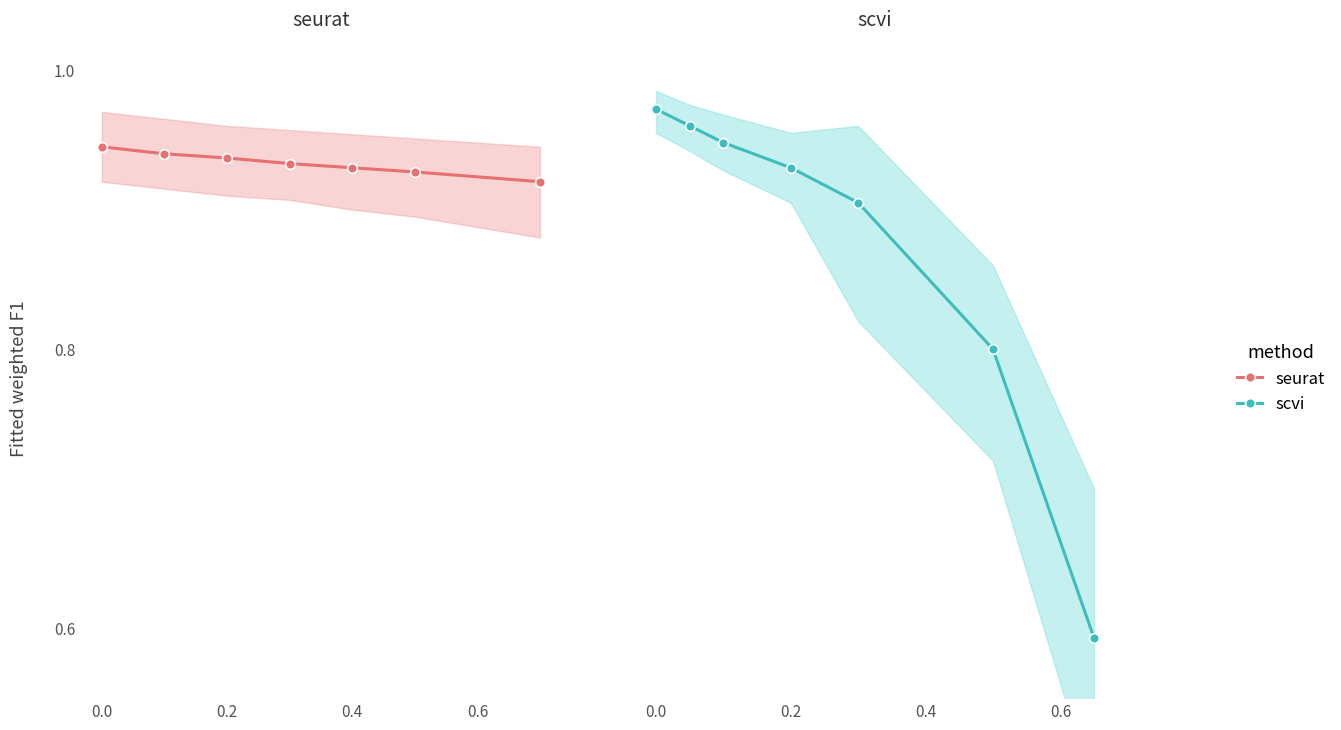

Reading right to left, list all the values displayed in this chart.

seurat: 0.9	0.9	0.9	0.9	0.9	0.9	0.9
scvi: 0.6	0.8	0.9	0.9	0.9	1.0	1.0